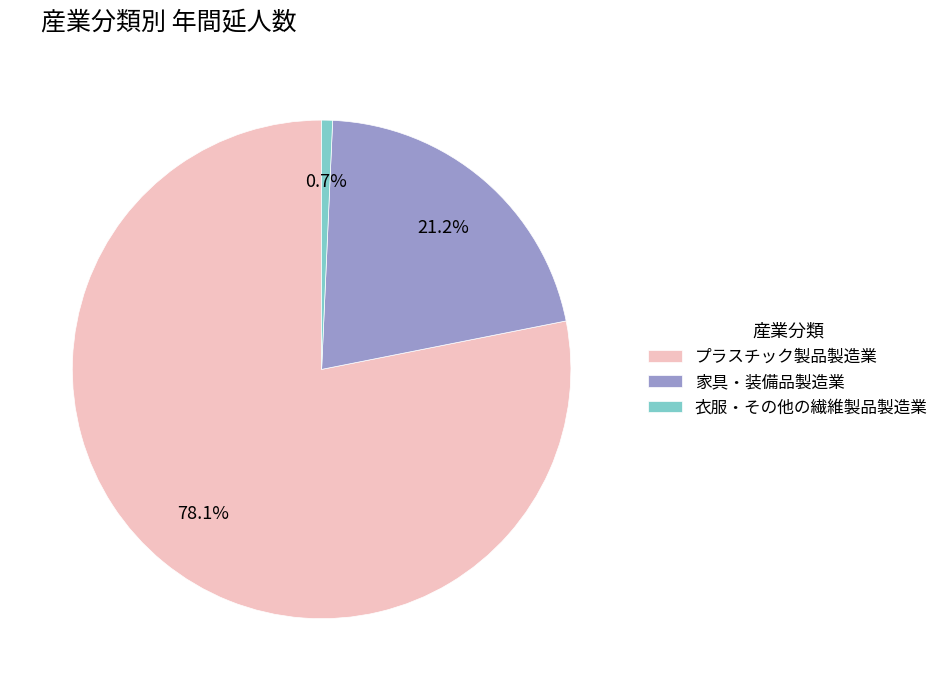

How many slices are in this pie chart?

3